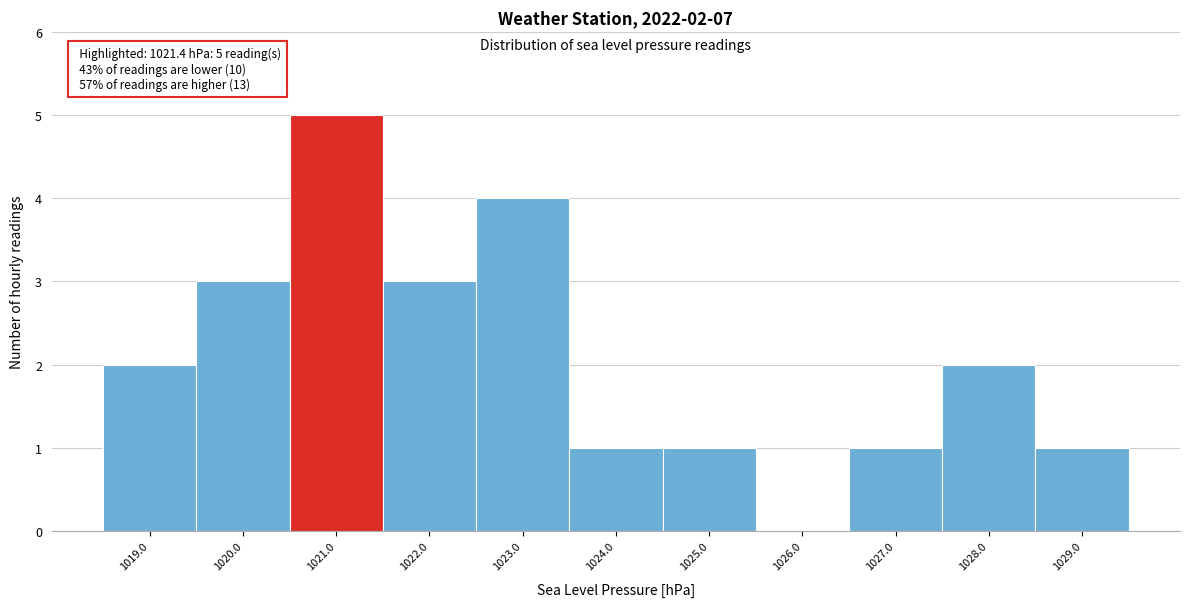

Reading right to left, transcribe all the data shown in this chart.

1029.0=1	1028.0=2	1027.0=1	1026.0=0	1025.0=1	1024.0=1	1023.0=4	1022.0=3	1021.0=5	1020.0=3	1019.0=2